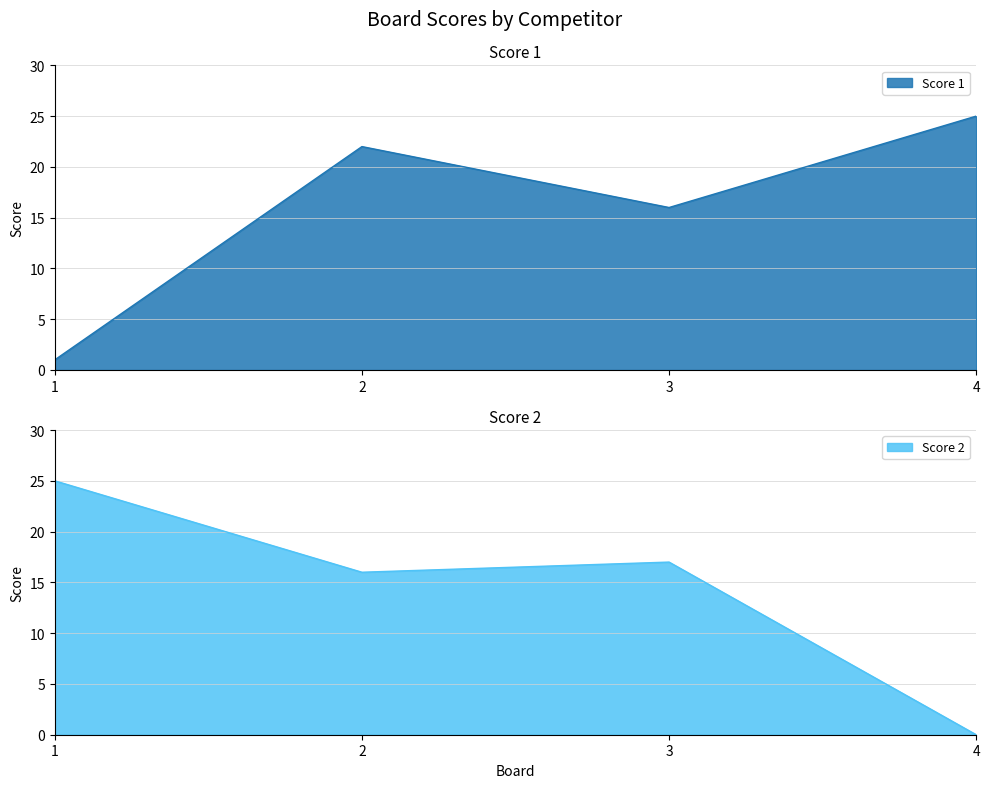

How many interior local peaks does the Score 1 series have?

1